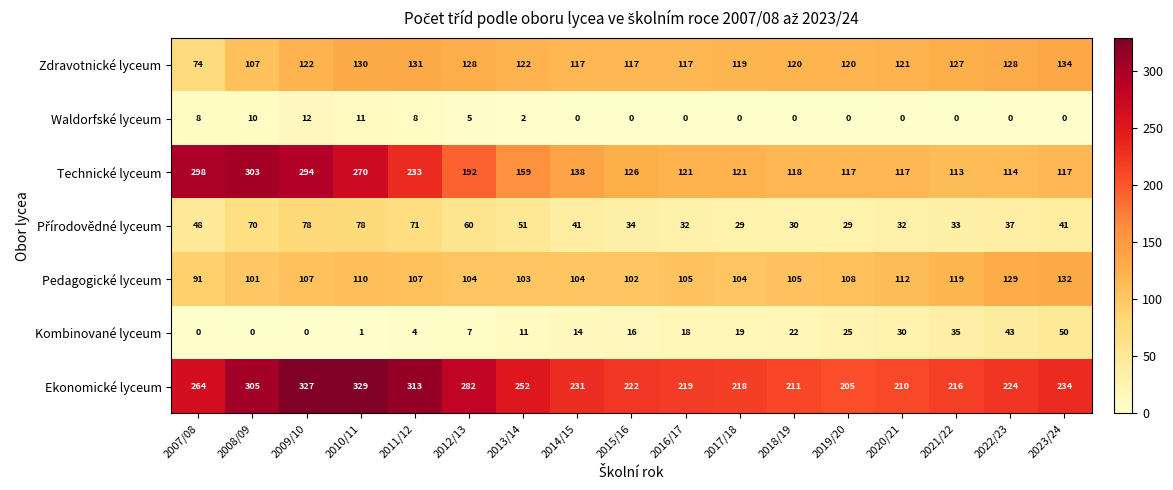

Which category has the highest value across all series?

2010/11